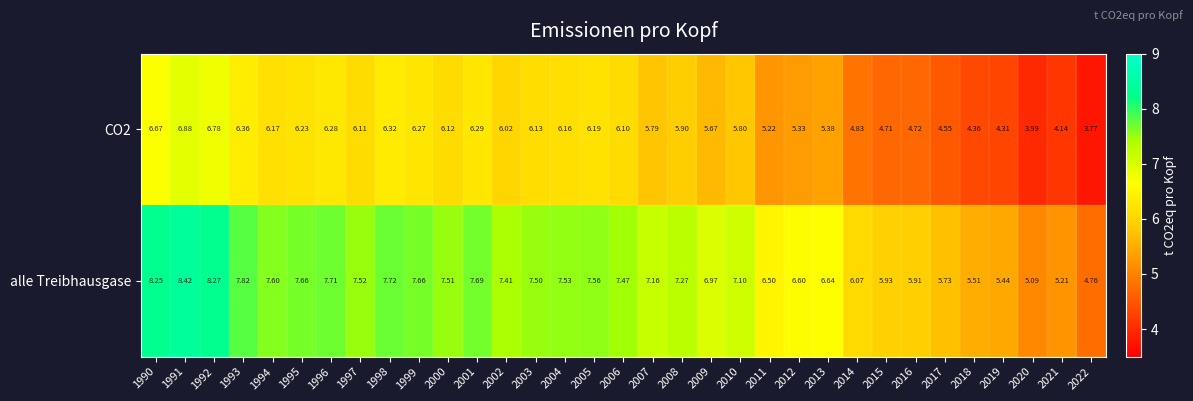

Which series has the largest total across all categories?

alle Treibhausgase